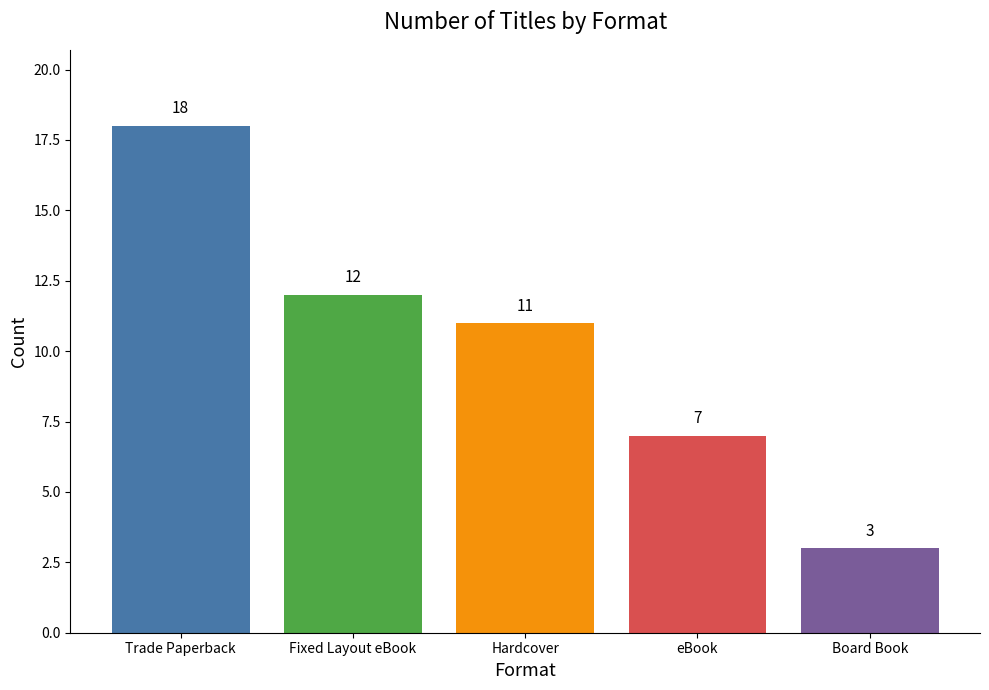

List the labels in order of value, largest first.

Trade Paperback, Fixed Layout eBook, Hardcover, eBook, Board Book